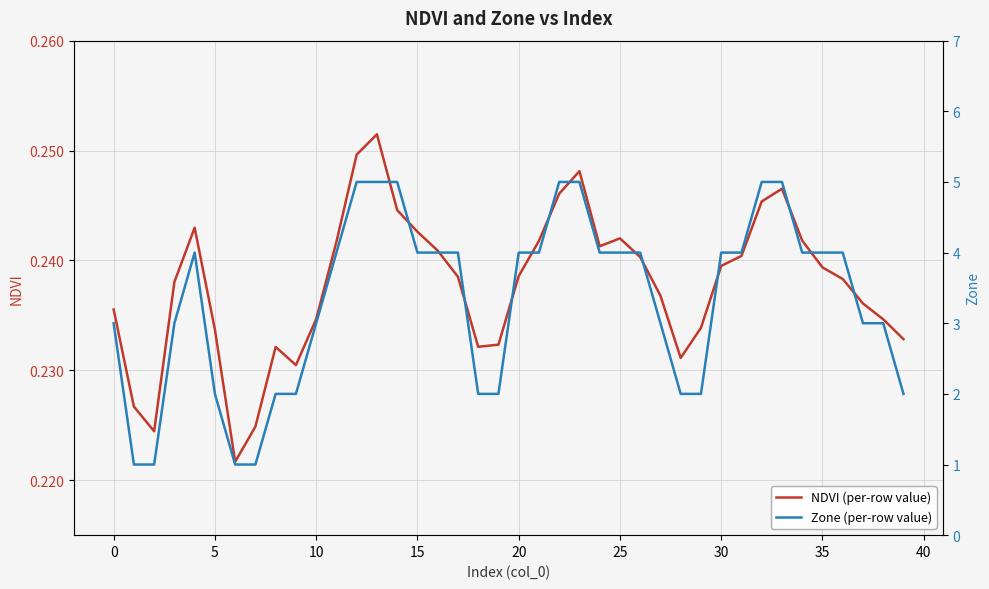

The value of NDVI (per-row value) at 30 is 0.1. True or false?

False